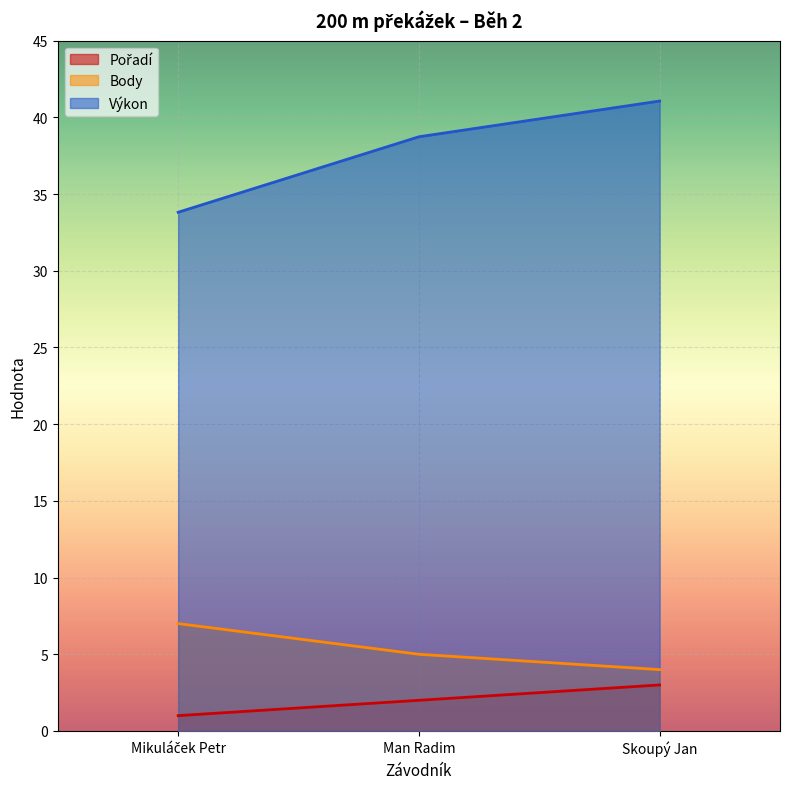

How many data points does each series have?

3